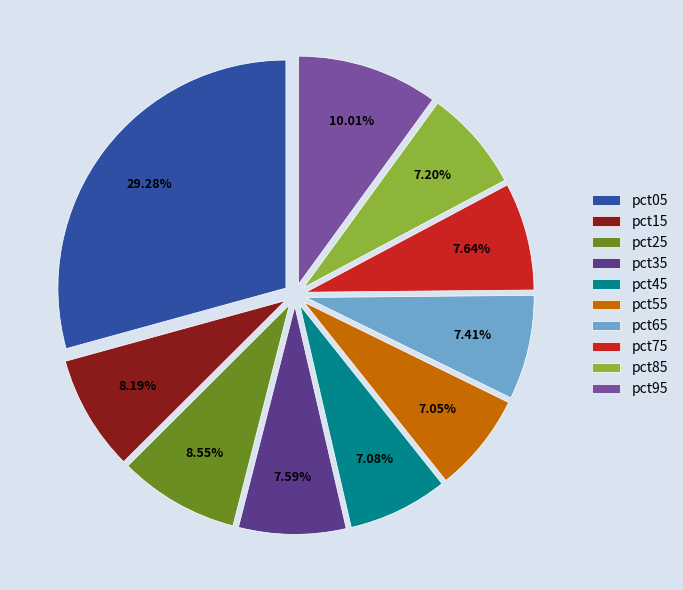

Is the sum of pct45 and pct75 greater than half?

No